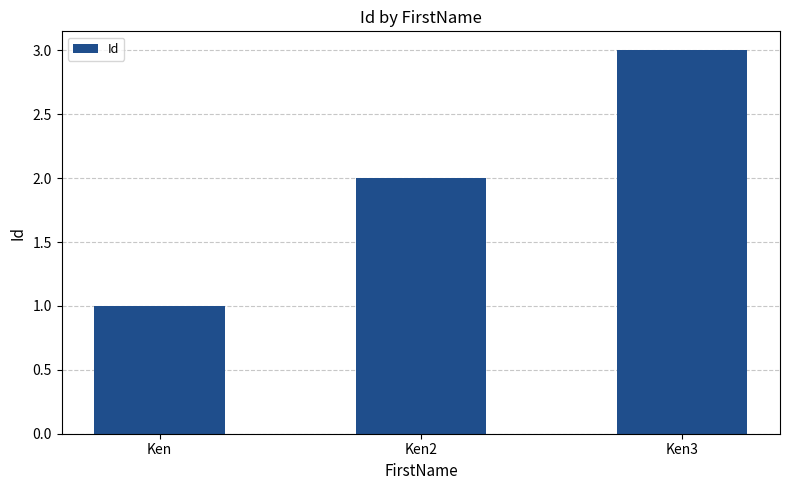

What is the approximate value at Ken2?

2